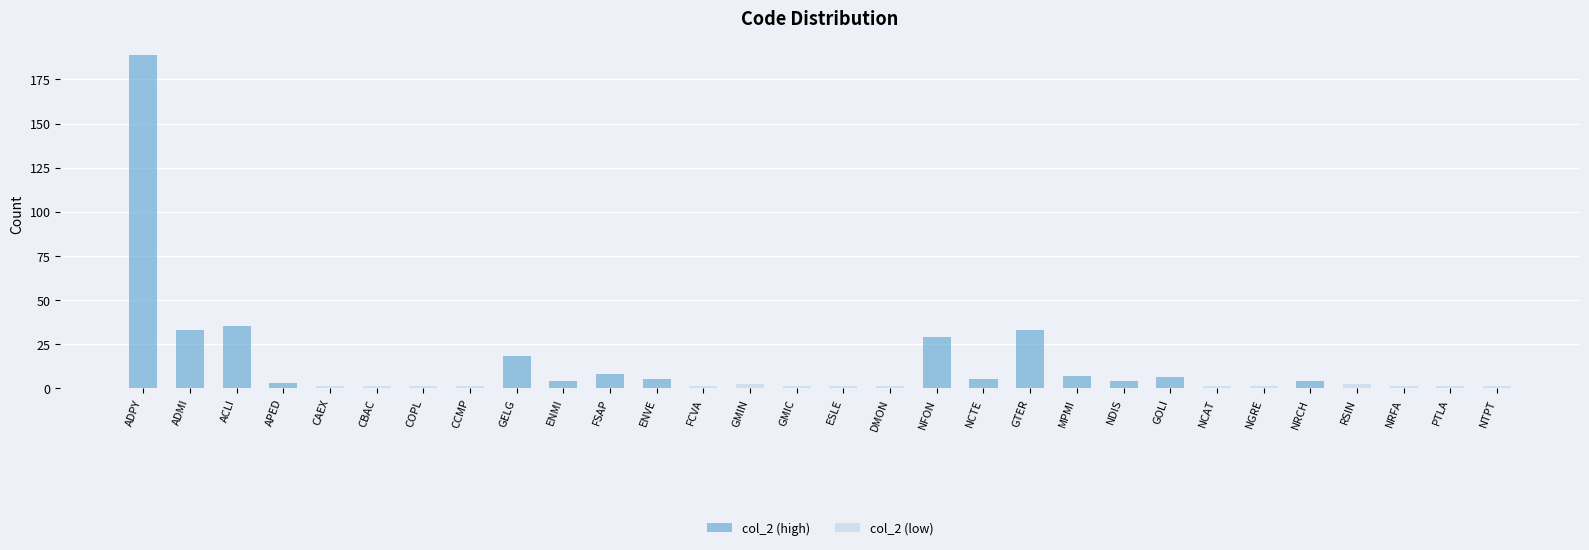

What is the difference between the highest and lowest values at PTLA?

1